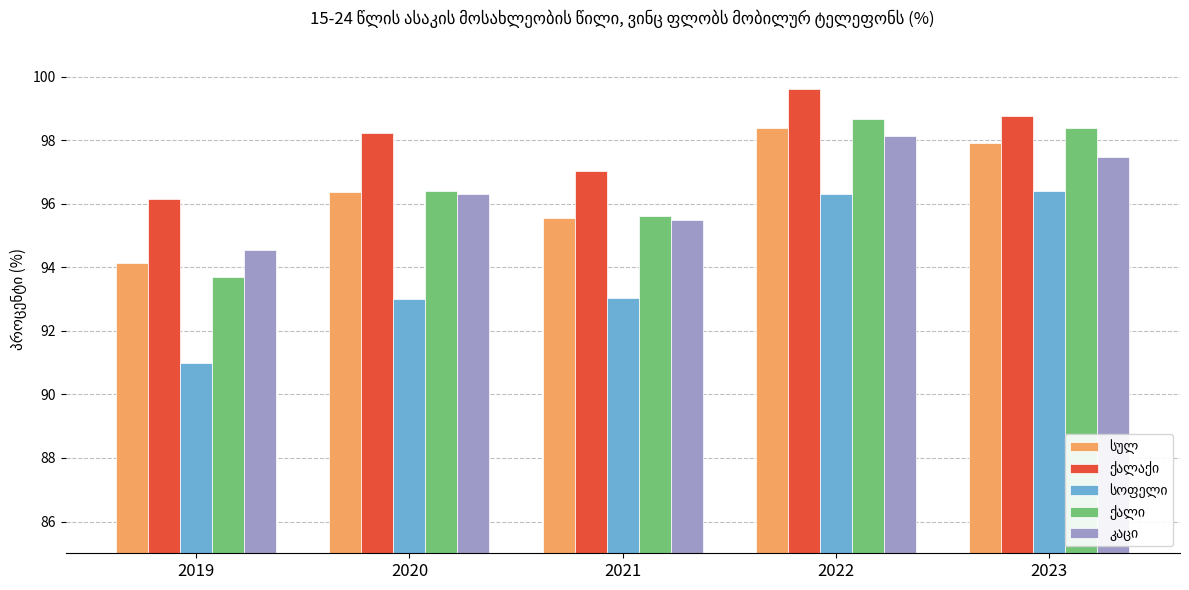

Which category has the highest value across all series?

2022